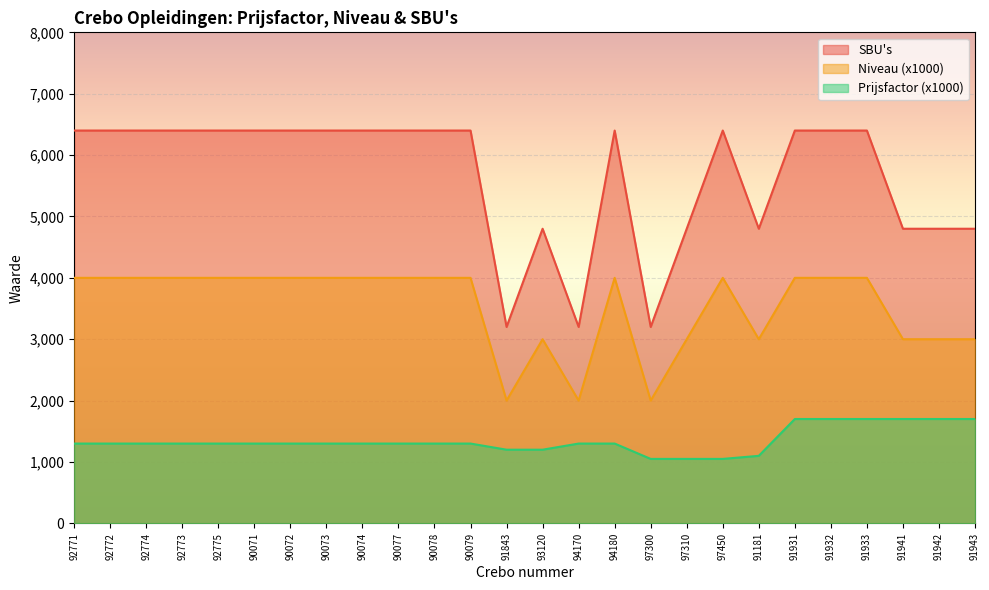

Between 92772 and 90073, which series saw the biggest shift?

Prijsfactor